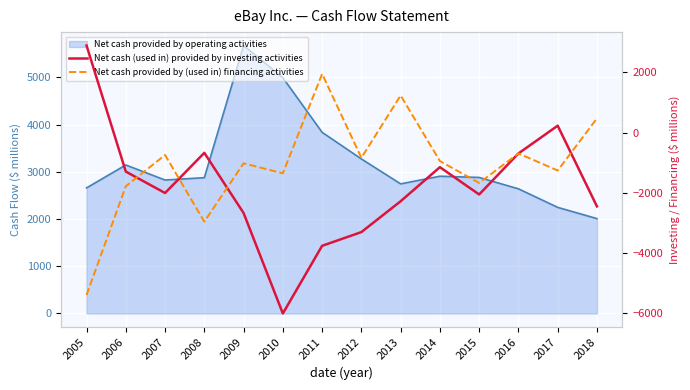

What is the value of the Net cash (used in) provided by investing activities point at the 11th from the left?

-2057